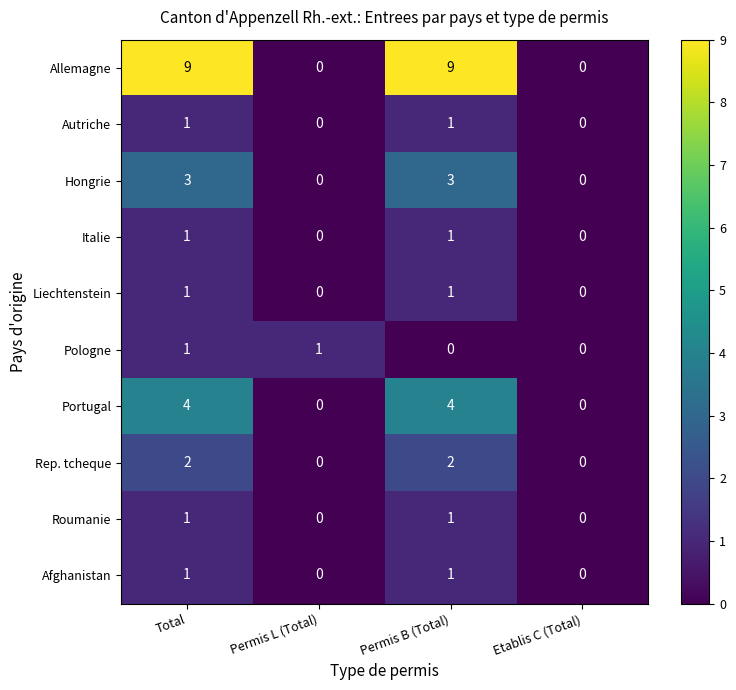

What is the total value across all series at Permis B (Total)?

23